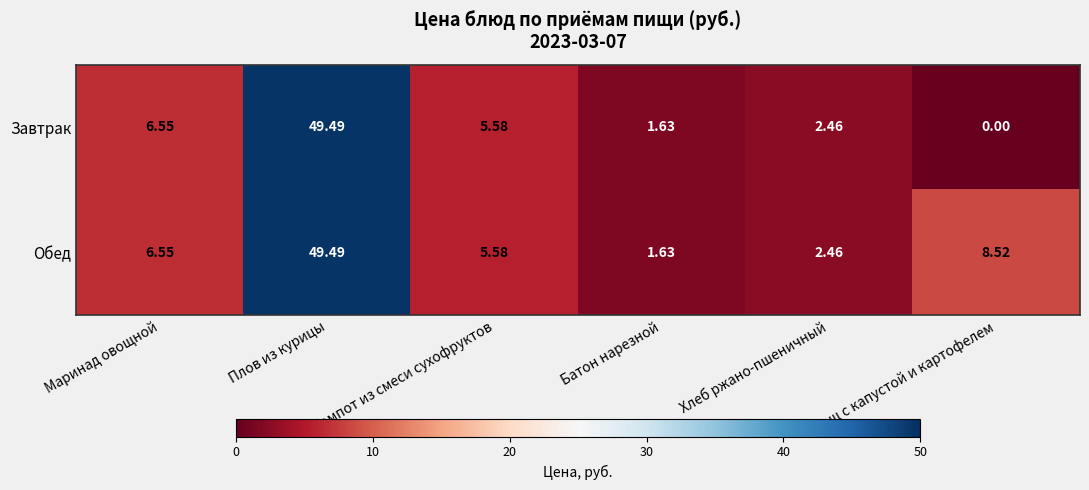

How many data points in Завтрак are above 5?

3